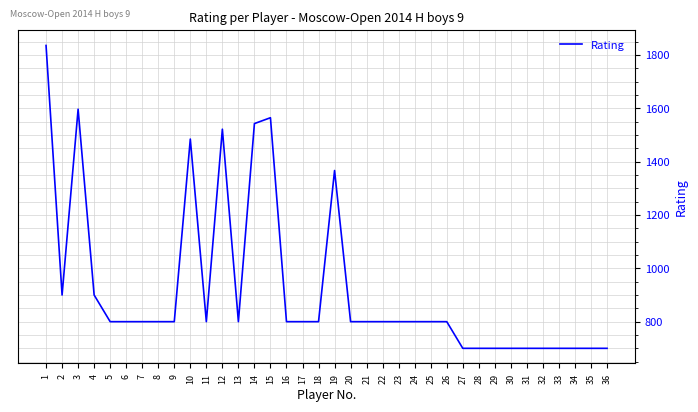

What is the difference between the maximum and minimum values?

1136